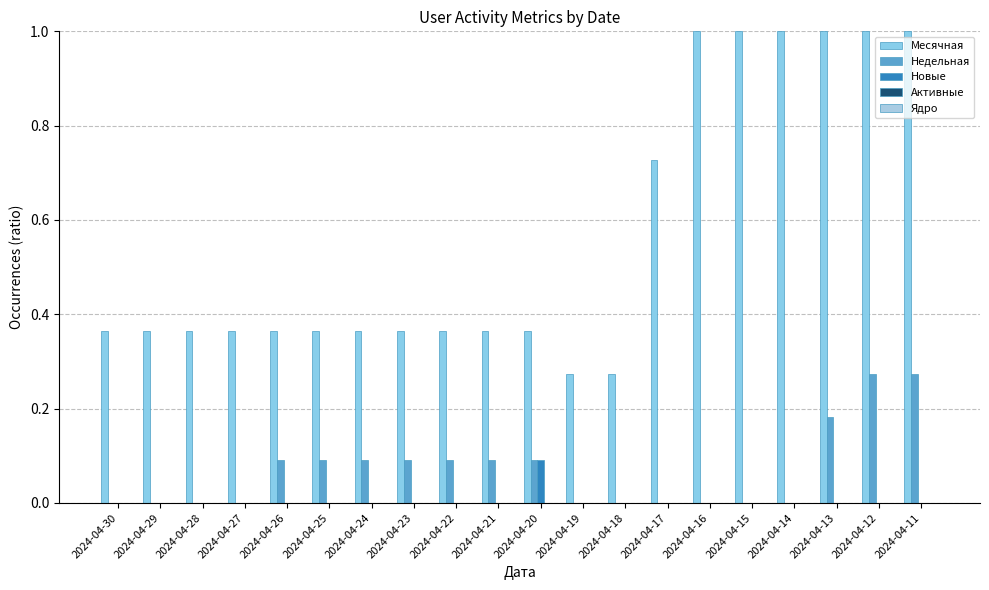

Does the chart contain stacked bars?

No